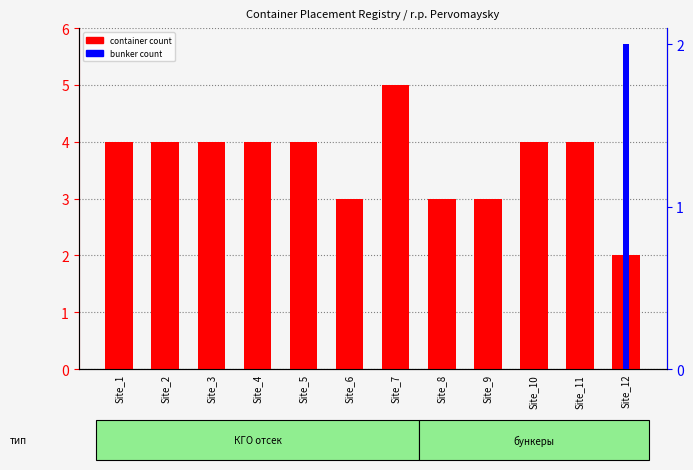

The value of container count at Site_2 is 4. True or false?

True